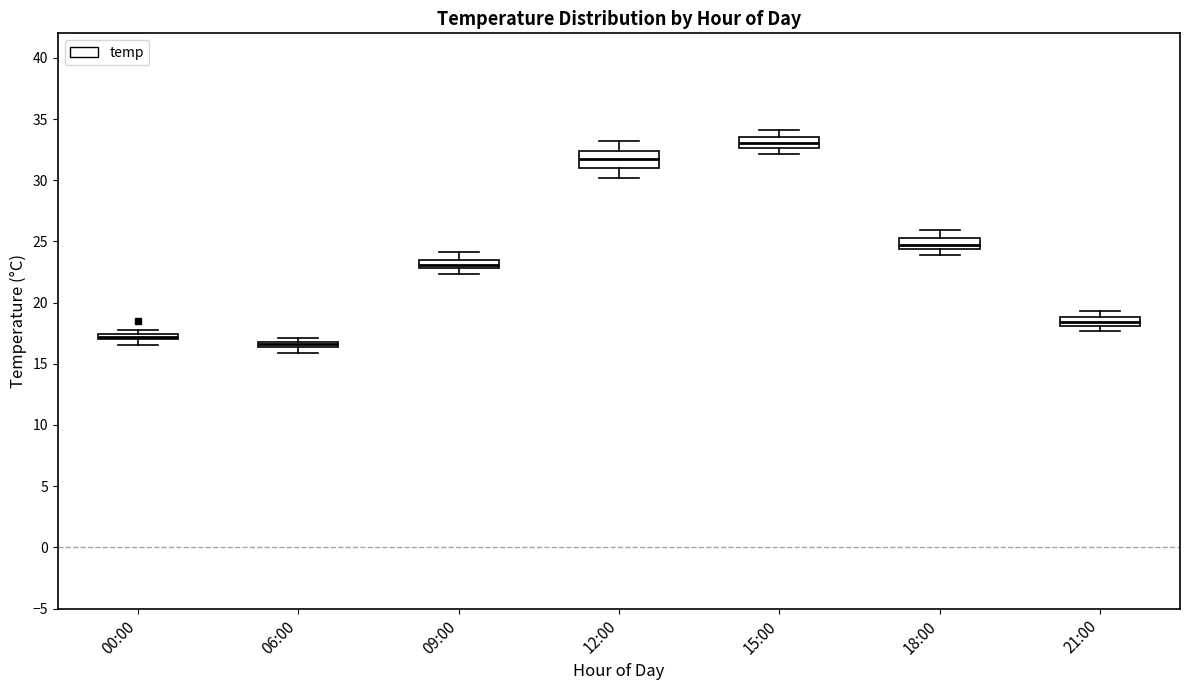

Which box's median line is the lowest?

06:00